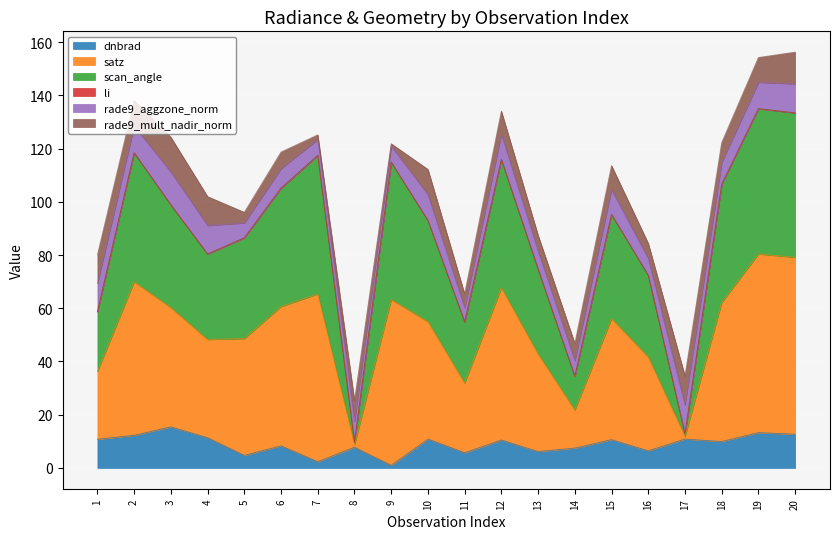

True or false: satz and dnbrad intersect in this chart.

False